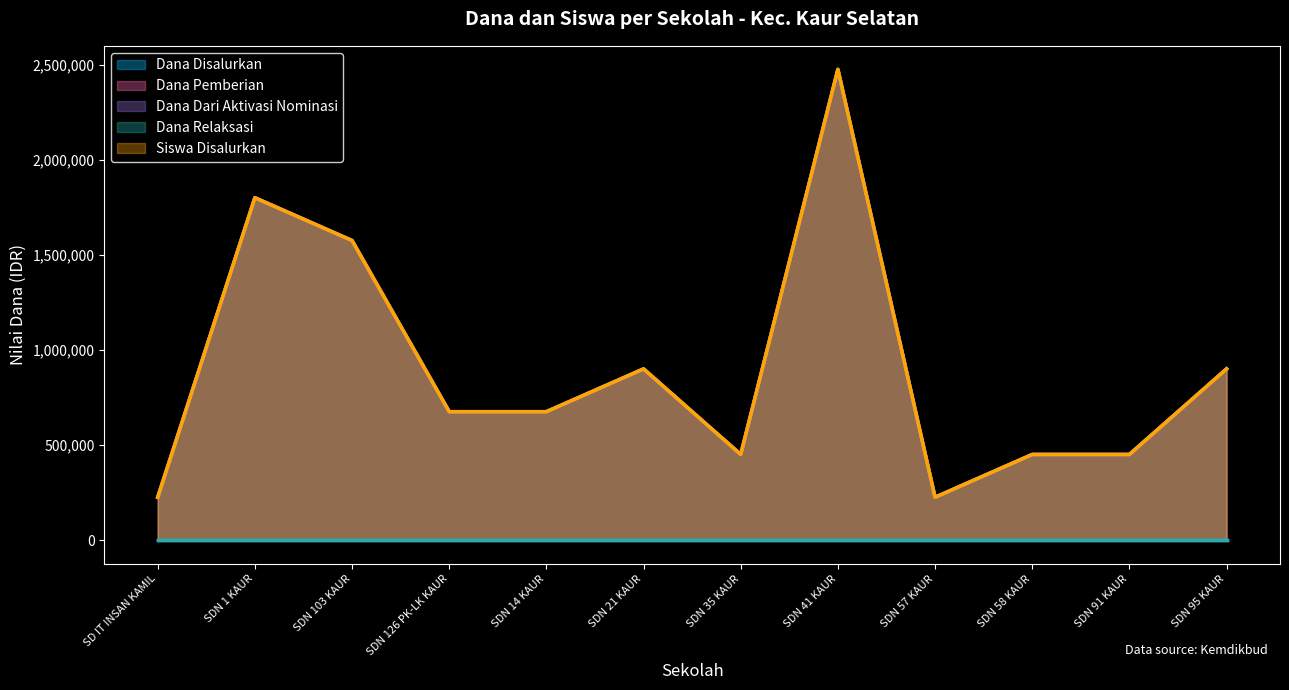

True or false: Dana Disalurkan and Dana Pemberian cross at least once.

False